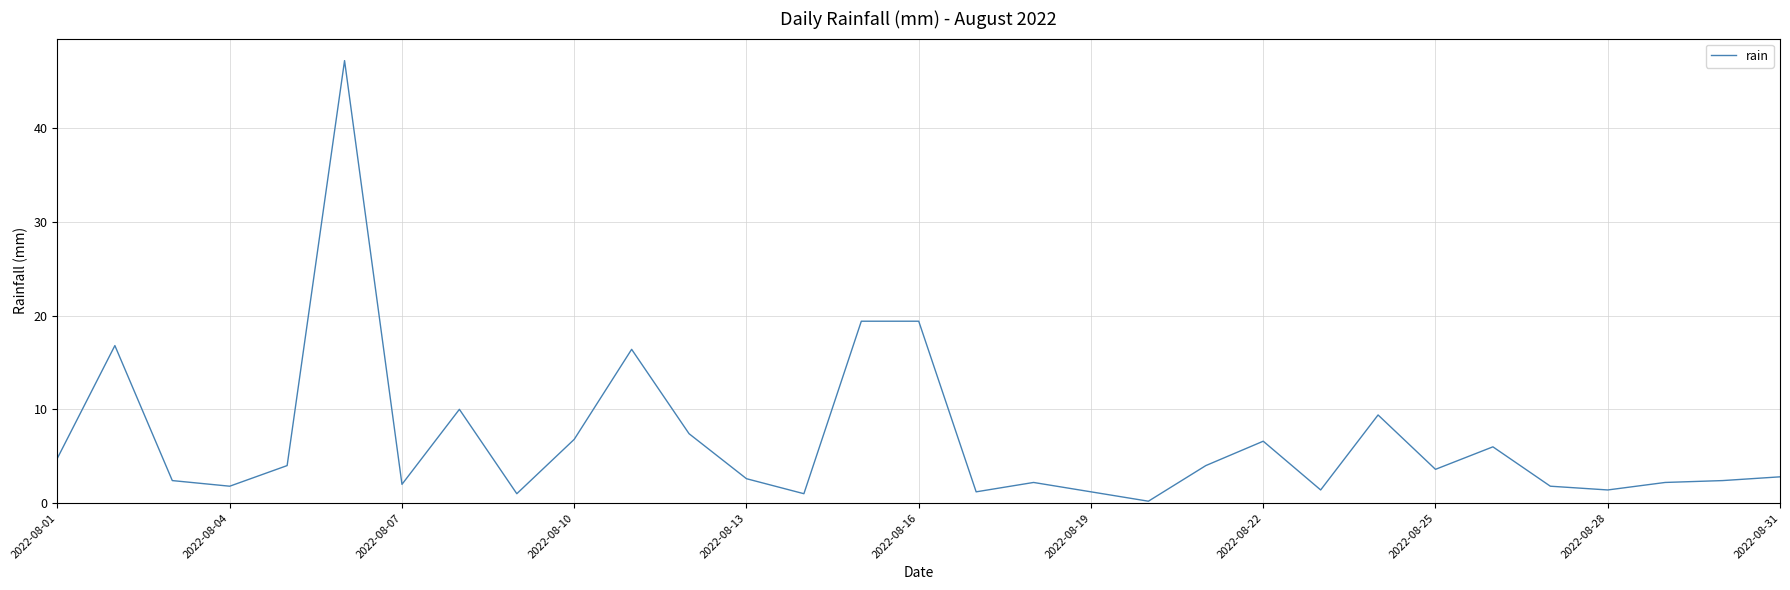

What is the maximum value shown in the chart?

47.2